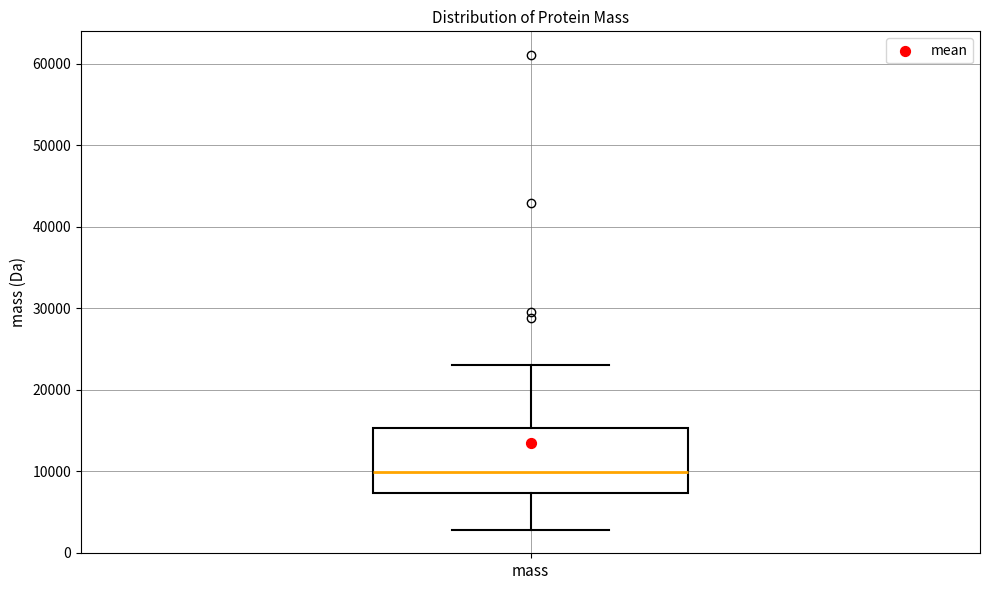

Transcribe this box plot: give where the median line is, the range the box spans, and where the two whiskers end, as read against the y-axis. The values are not printed on the chart, so give them approximately, as read against the axis.

median 10000, box 7000 to 15000, whiskers 3000 to 23000